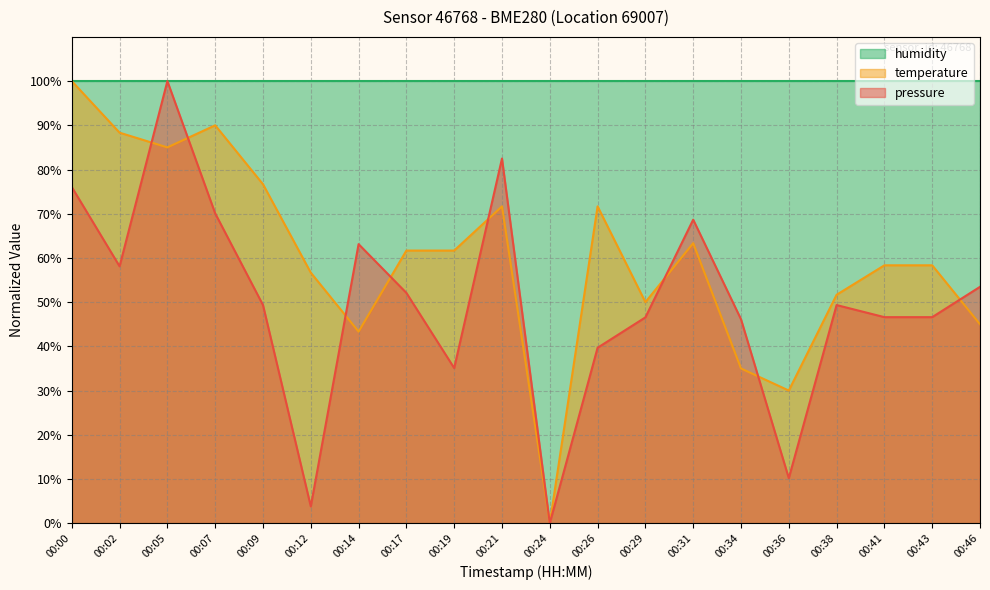

Which series has the largest total across all categories?

humidity